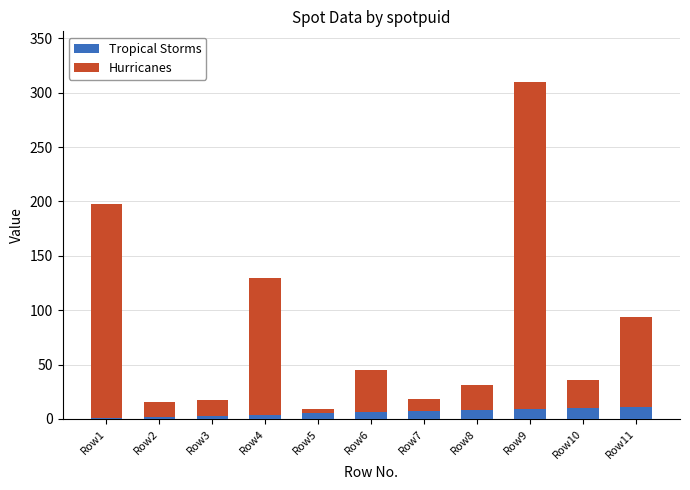

Is it true that Tropical Storms equals 7 at Row7?

True